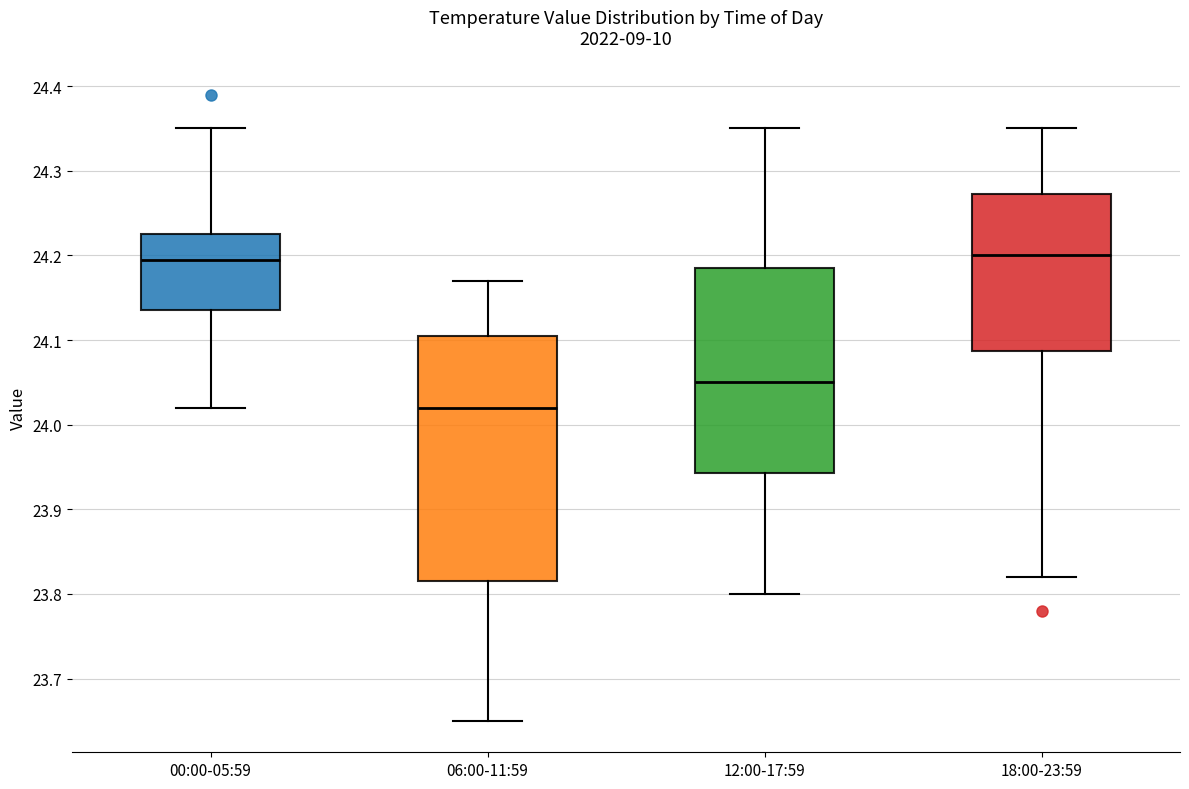

Reading left to right, read every box against the y-axis: the position of its median line, the range the box covers, and the ends of its whiskers. The values are not printed on the chart, so give them approximately, as read against the axis.

00:00-05:59: median 24.20, box 24.14 to 24.23, whiskers 24.02 to 24.35
06:00-11:59: median 24.02, box 23.82 to 24.11, whiskers 23.65 to 24.17
12:00-17:59: median 24.05, box 23.94 to 24.19, whiskers 23.80 to 24.35
18:00-23:59: median 24.20, box 24.09 to 24.27, whiskers 23.82 to 24.35